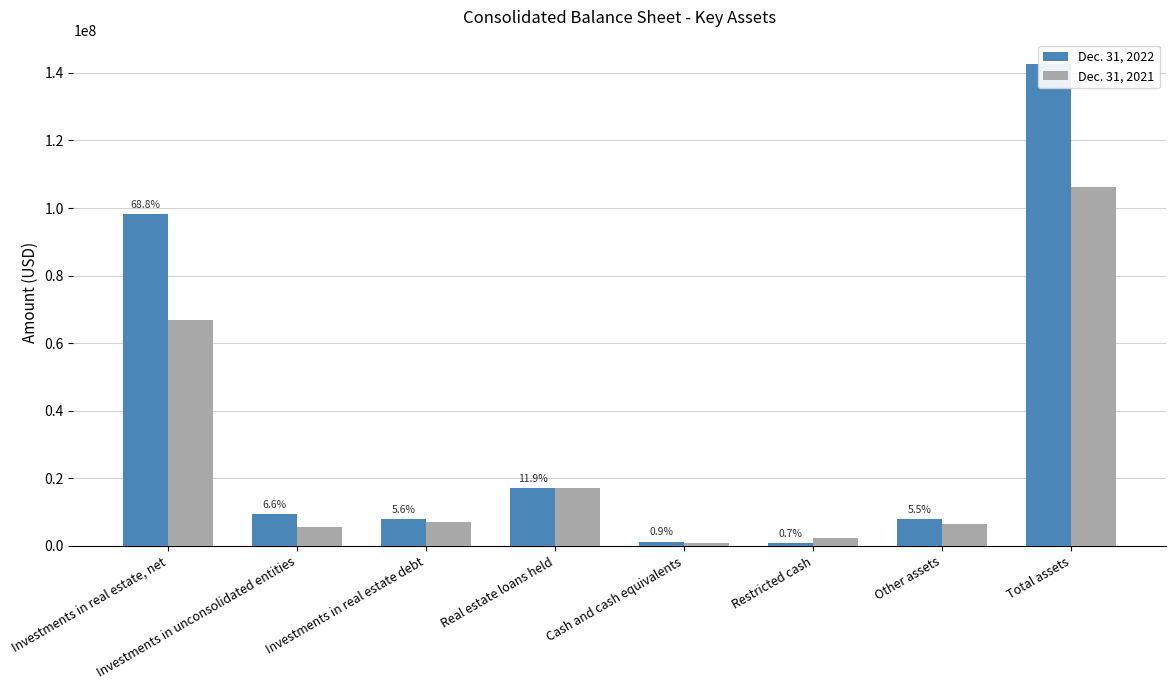

Which series has the largest range (max minus min)?

Dec. 31, 2022